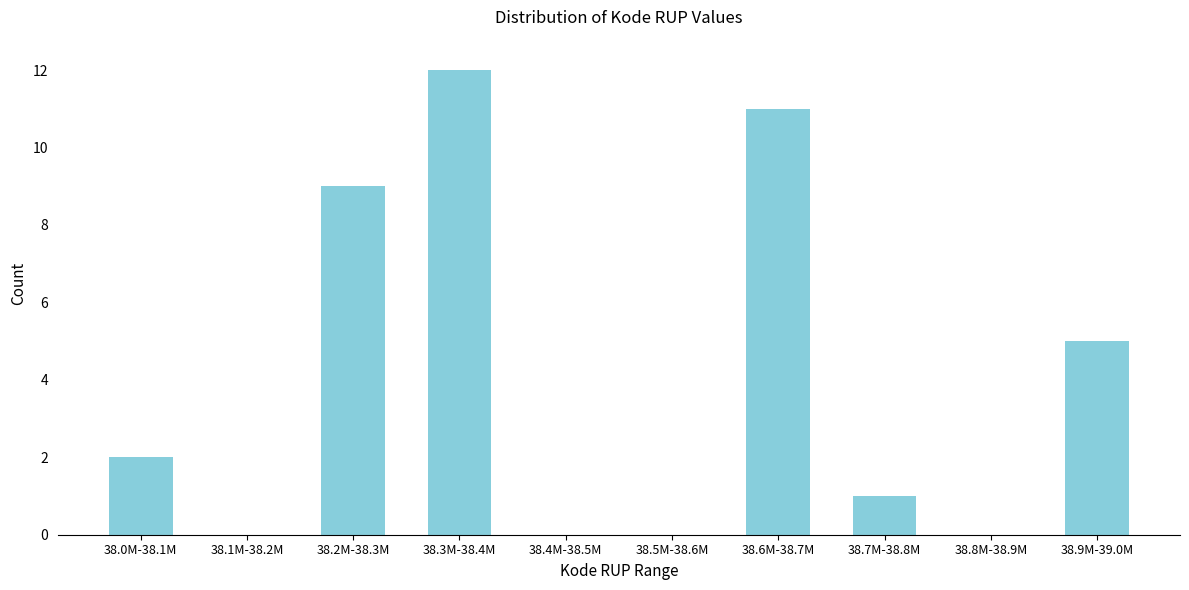

Reading left to right, list all the values displayed in this chart.

38.0M-38.1M=2	38.1M-38.2M=0	38.2M-38.3M=9	38.3M-38.4M=12	38.4M-38.5M=0	38.5M-38.6M=0	38.6M-38.7M=11	38.7M-38.8M=1	38.8M-38.9M=0	38.9M-39.0M=5